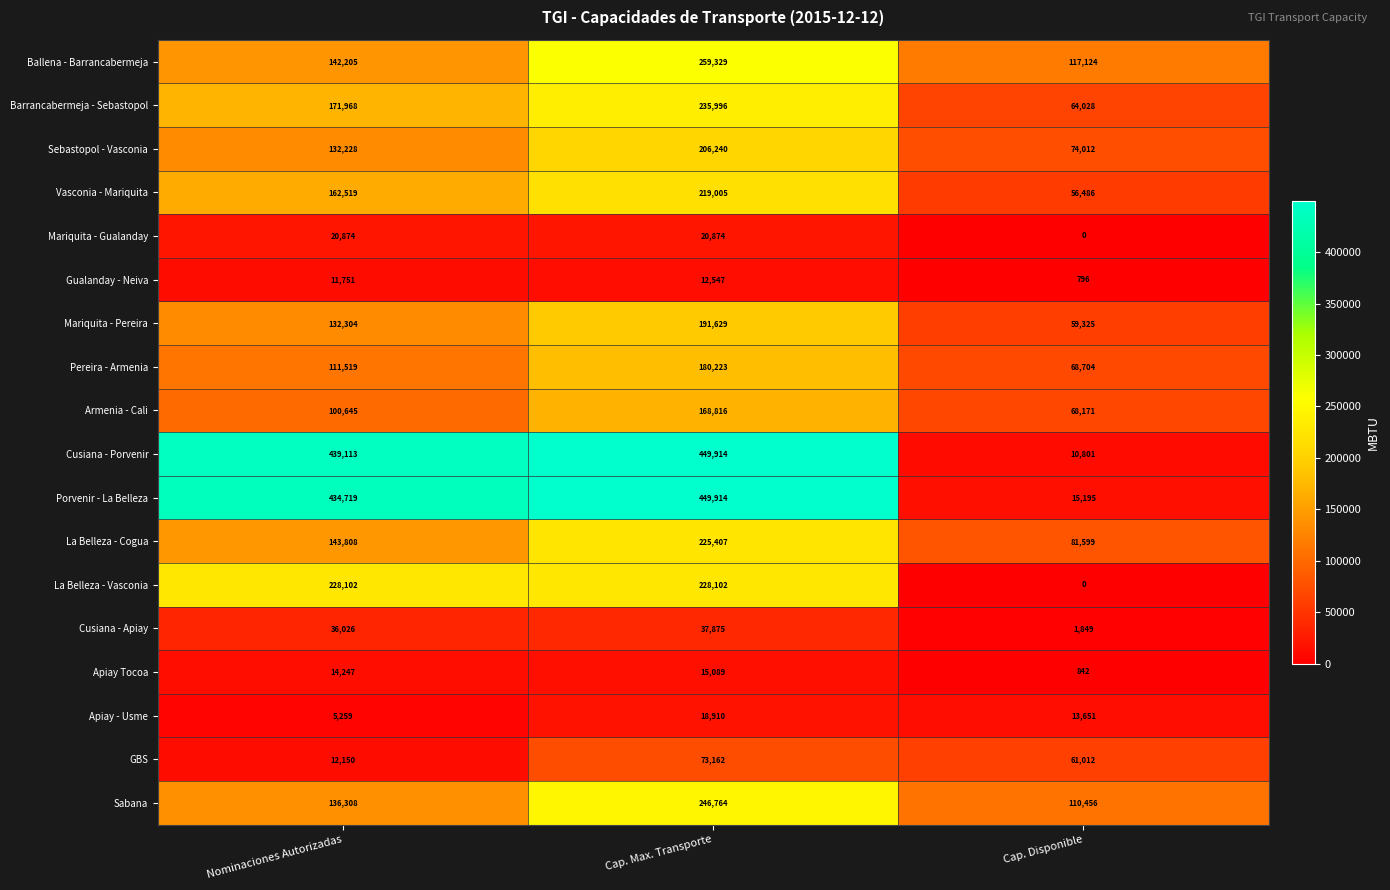

What is the difference between the maximum and second lowest values in the Apiay Tocoa series?

842